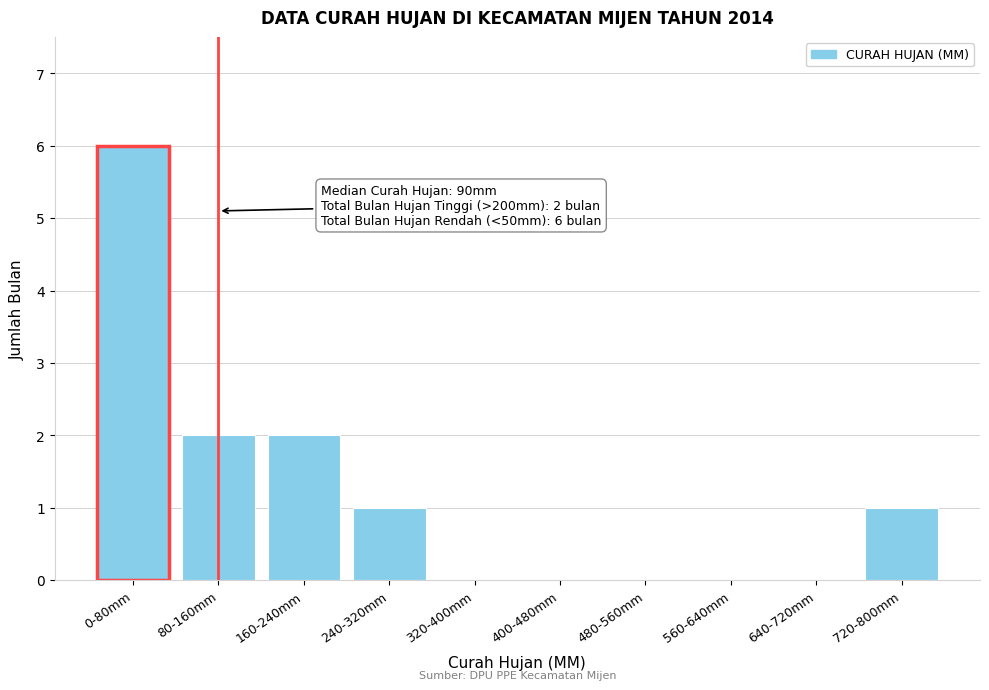

Reading left to right, extract all data points from this chart.

0-80mm=6	80-160mm=2	160-240mm=2	240-320mm=1	320-400mm=0	400-480mm=0	480-560mm=0	560-640mm=0	640-720mm=0	720-800mm=1